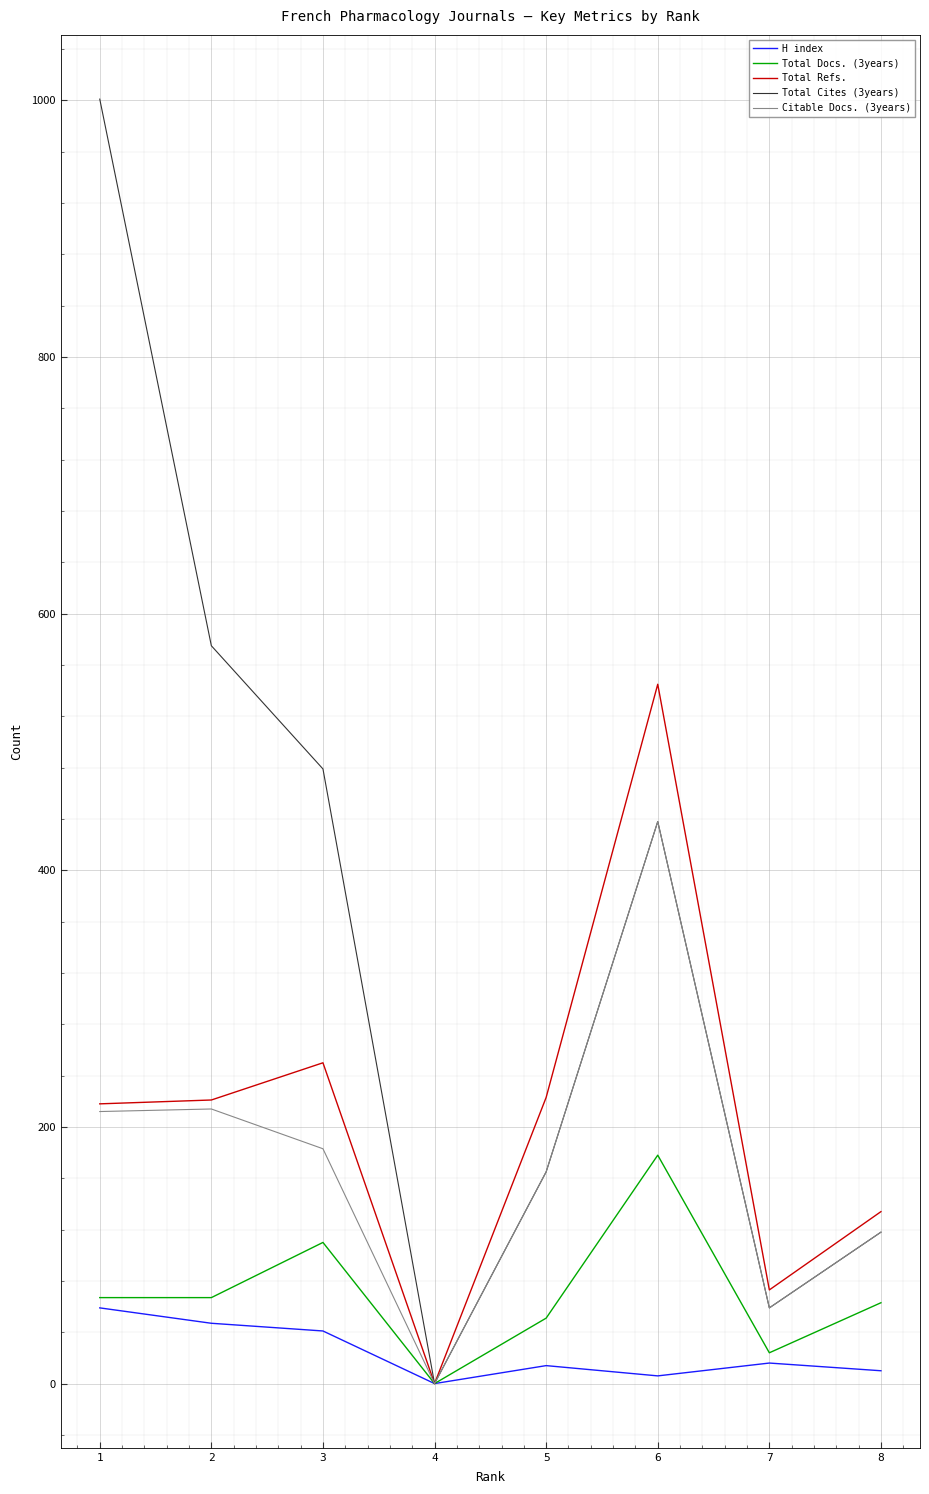

The value of Total Cites (3years) at 2 is 575. True or false?

True